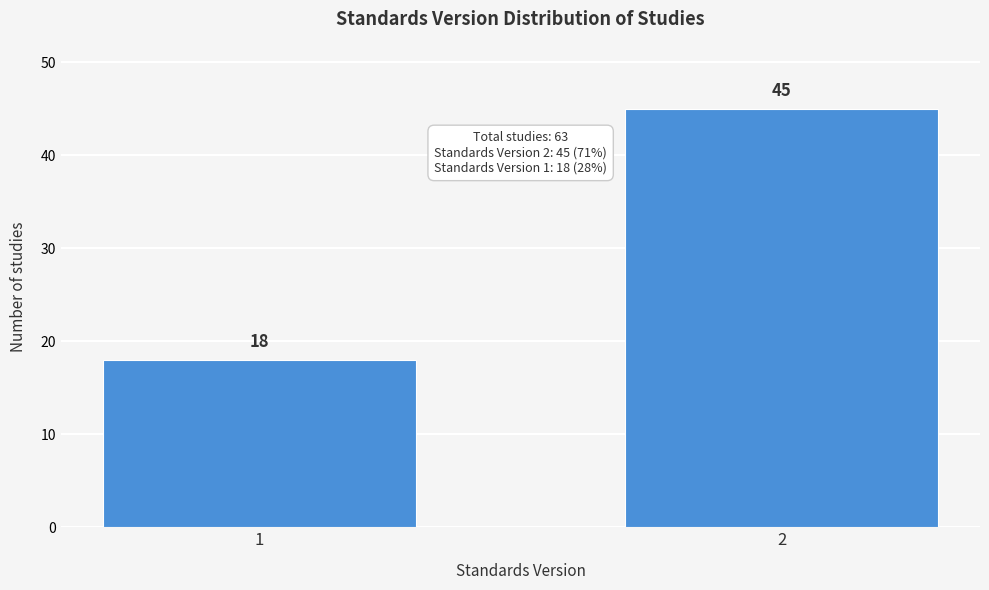

Reading left to right, extract all data points from this chart.

18	45